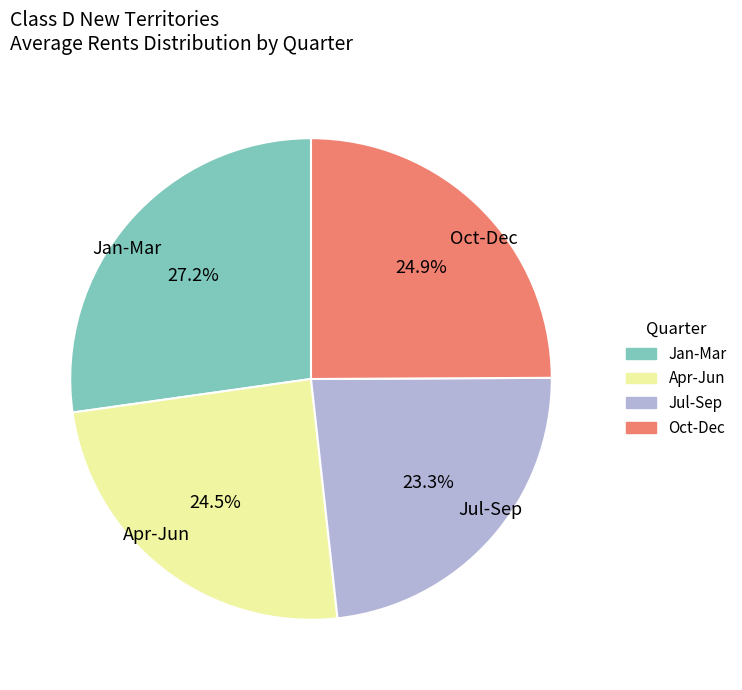

Does Apr-Jun account for over 50% of the chart?

No